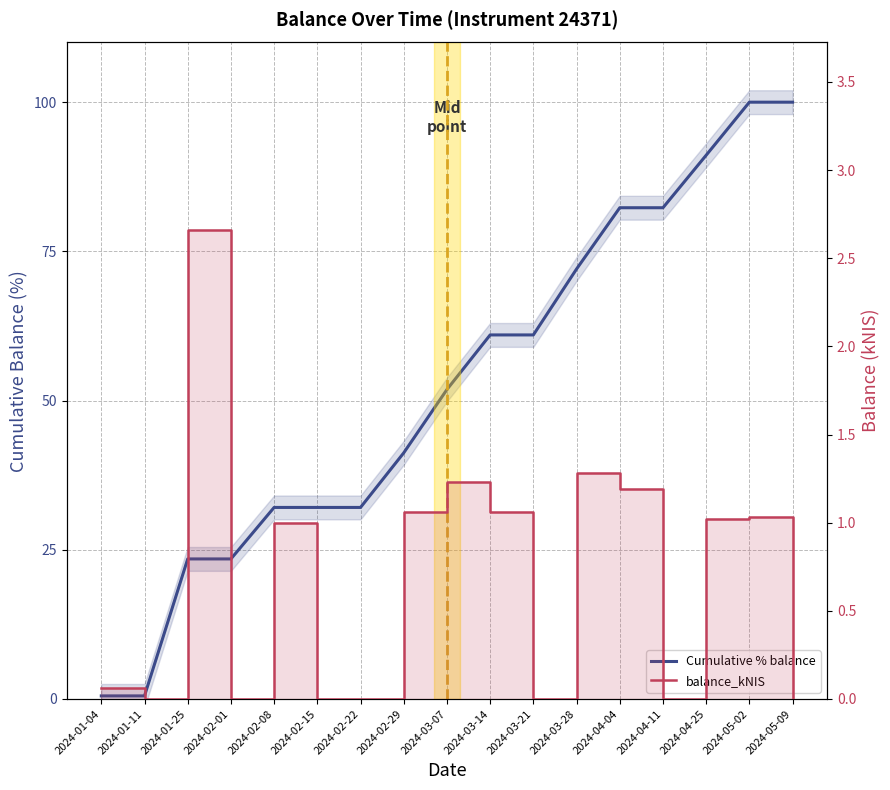

How many categories are shown in the chart?

17